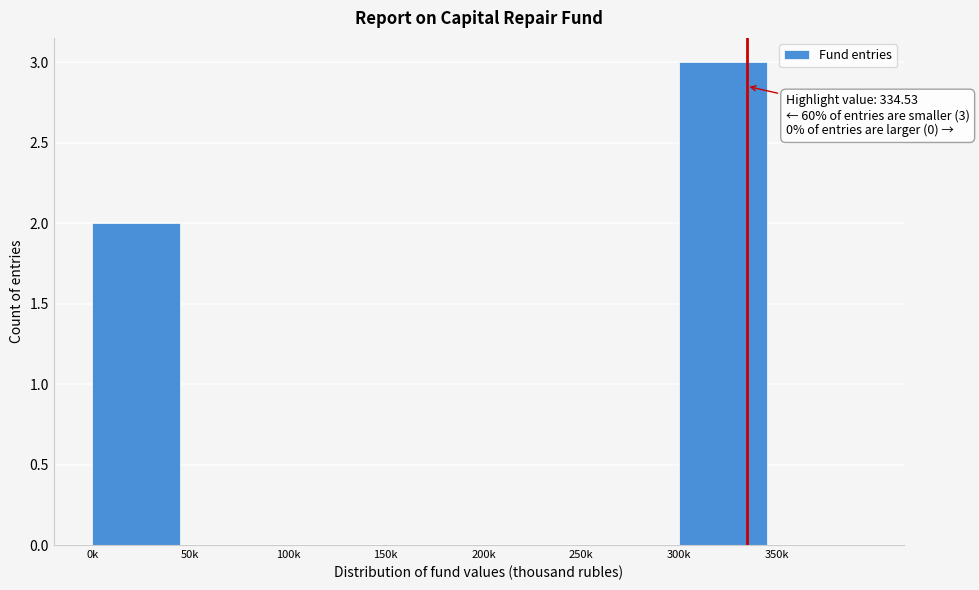

Reading left to right, transcribe all the data shown in this chart.

0k=2	50k=0	100k=0	150k=0	200k=0	250k=0	300k=3	350k=0